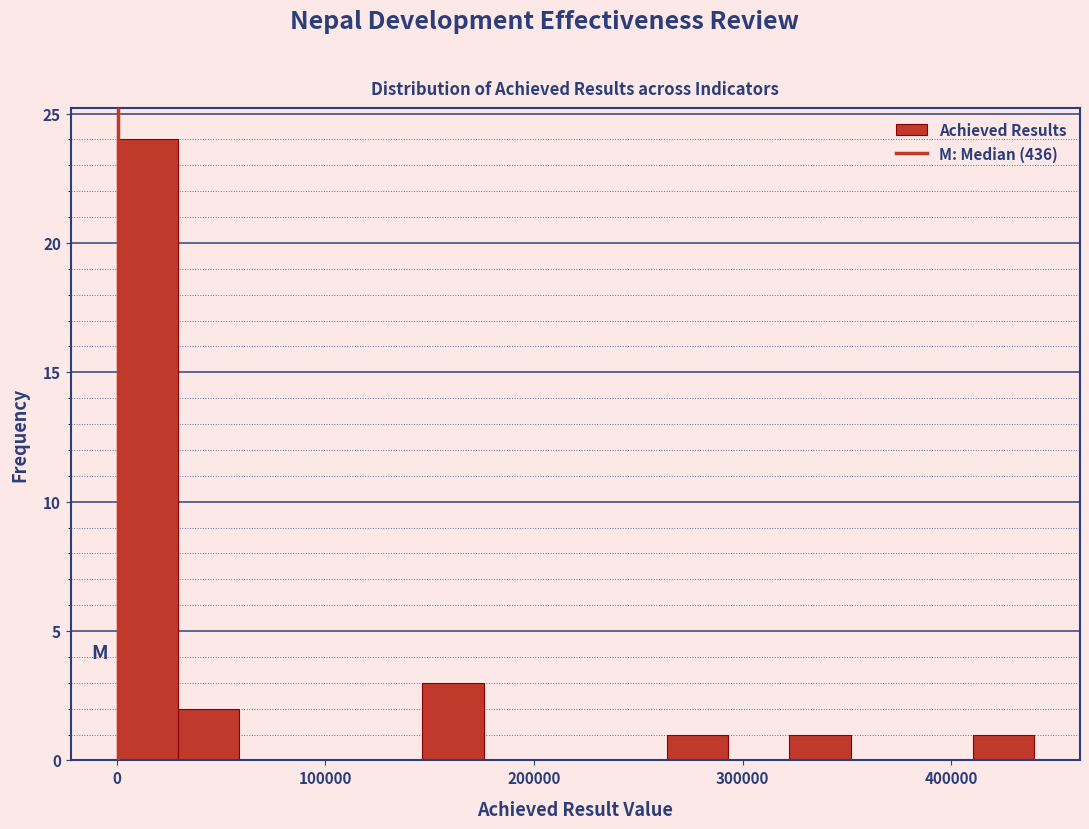

Around what value on the x-axis is the tallest bar? Give the approximate position of its centre, as read against the axis.

10000